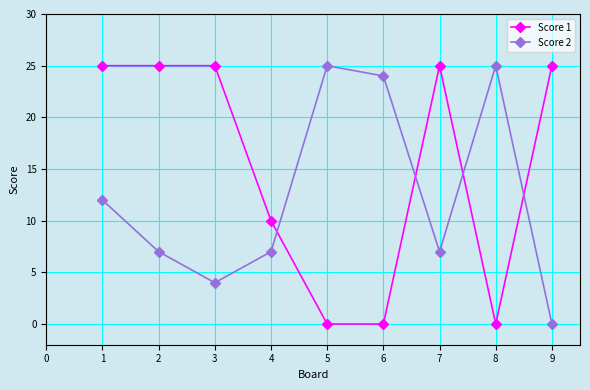

What is the average value of the Score 1 series?

15